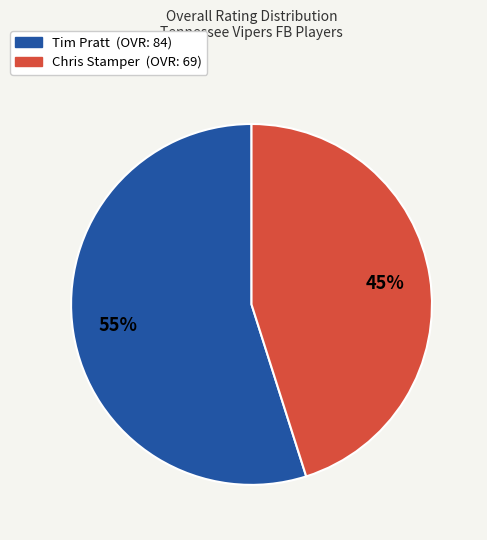

Which category has the smallest portion of the pie?

Chris Stamper